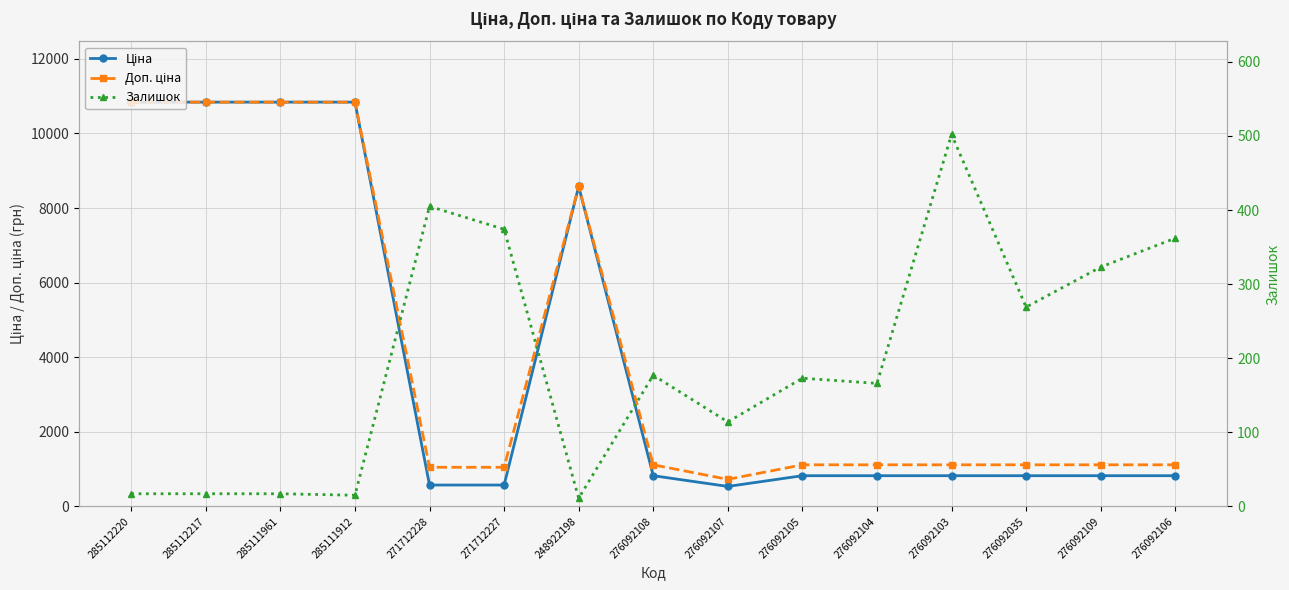

Where is the first local minimum for Доп. ціна?

276092107